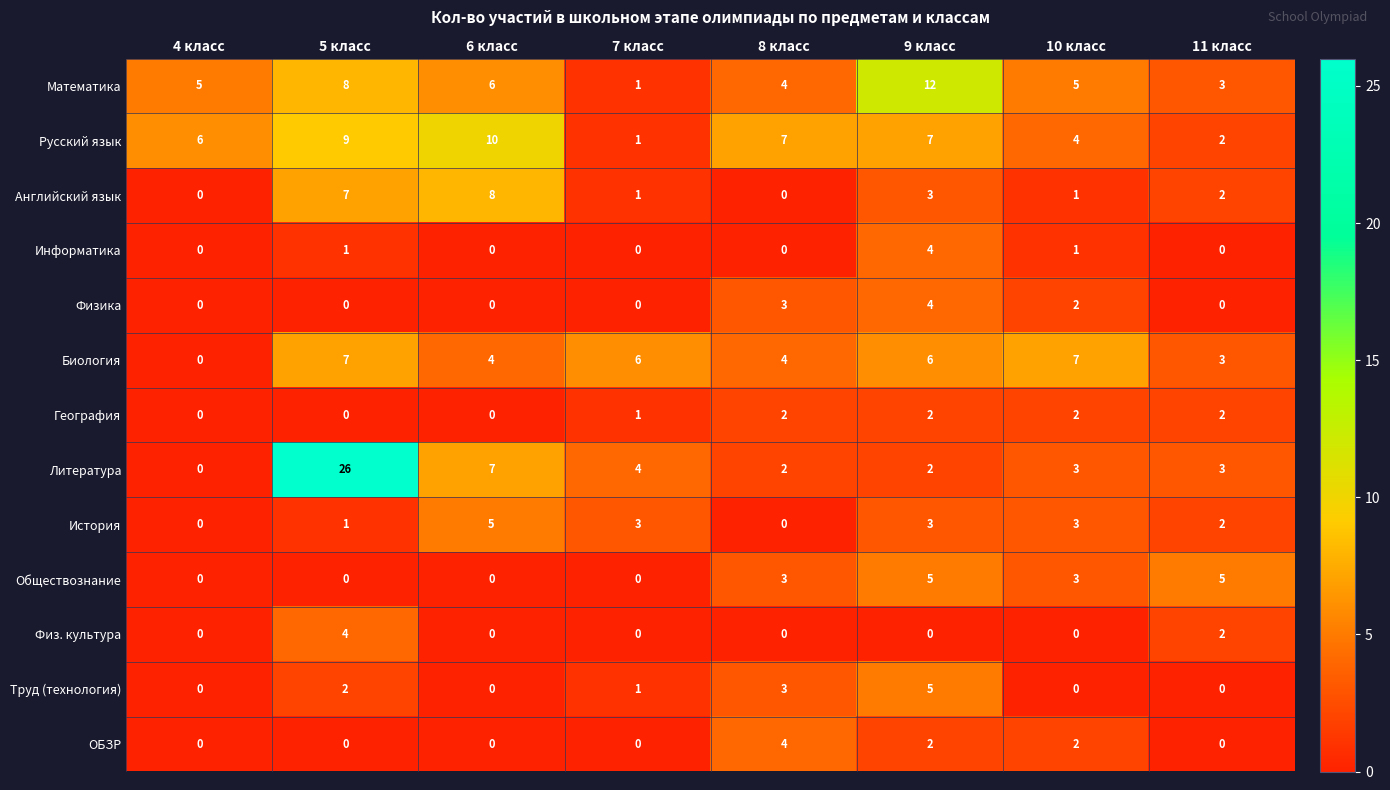

What is the sum of all Физ. культура values?

6